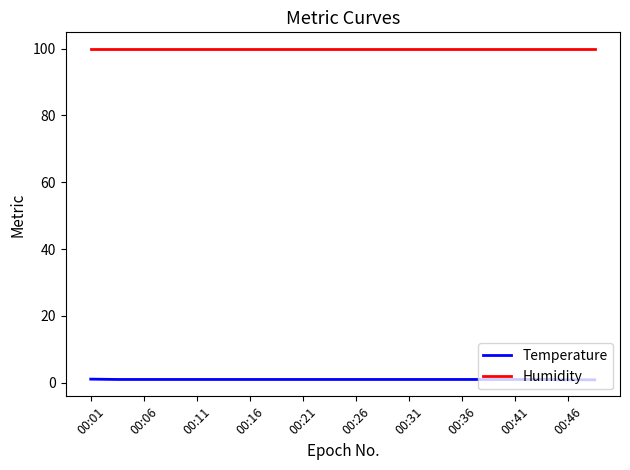

What is the difference between the maximum and second lowest values in the Temperature series?

0.2